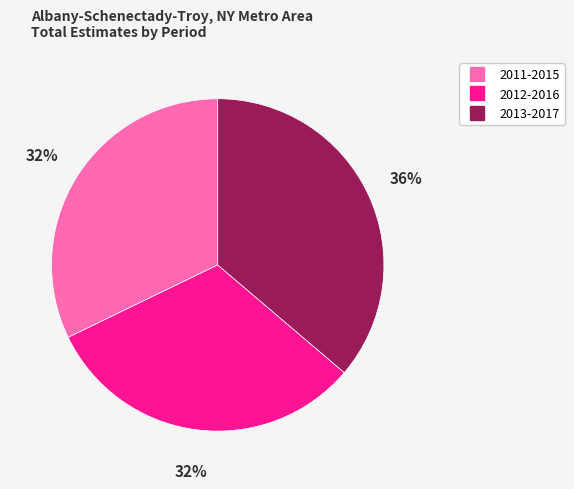

How many segments does this pie chart have?

3